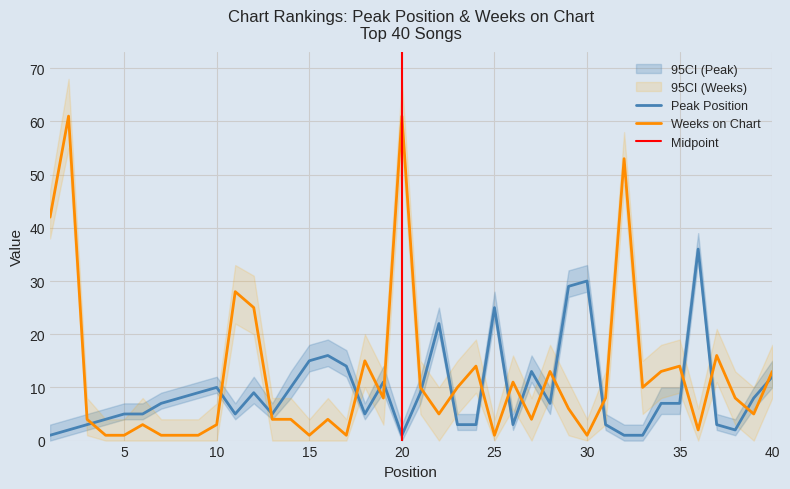

Between which two adjacent categories do Peak Position and Weeks on Chart first intersect?

3 and 4